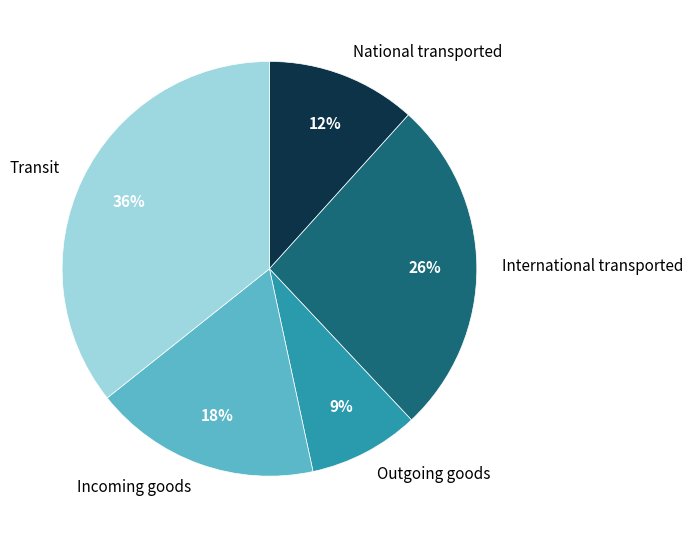

What is the largest slice in the pie chart?

Transit